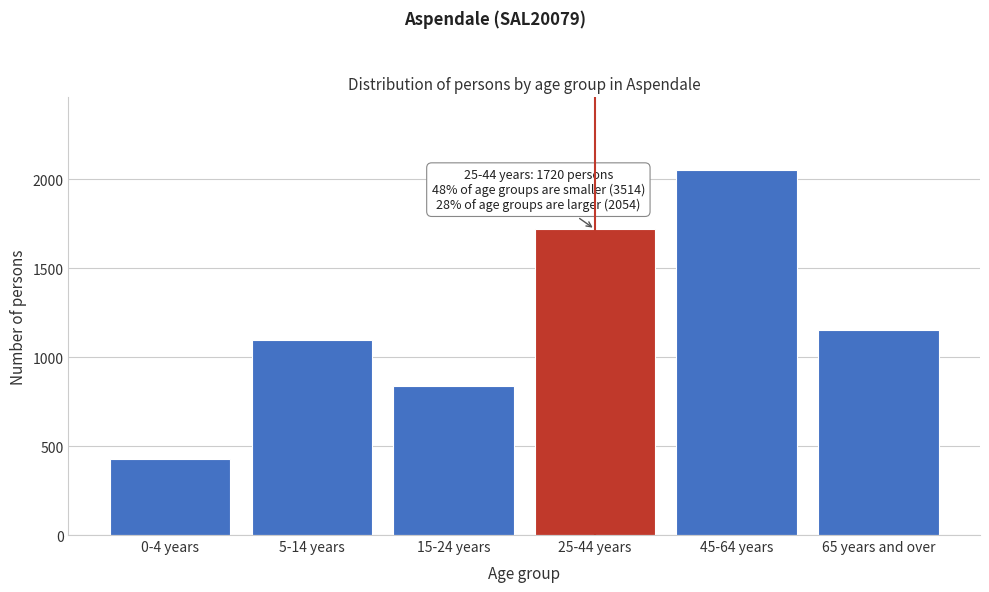

Reading left to right, transcribe all the data shown in this chart.

427	1096	840	1720	2054	1151